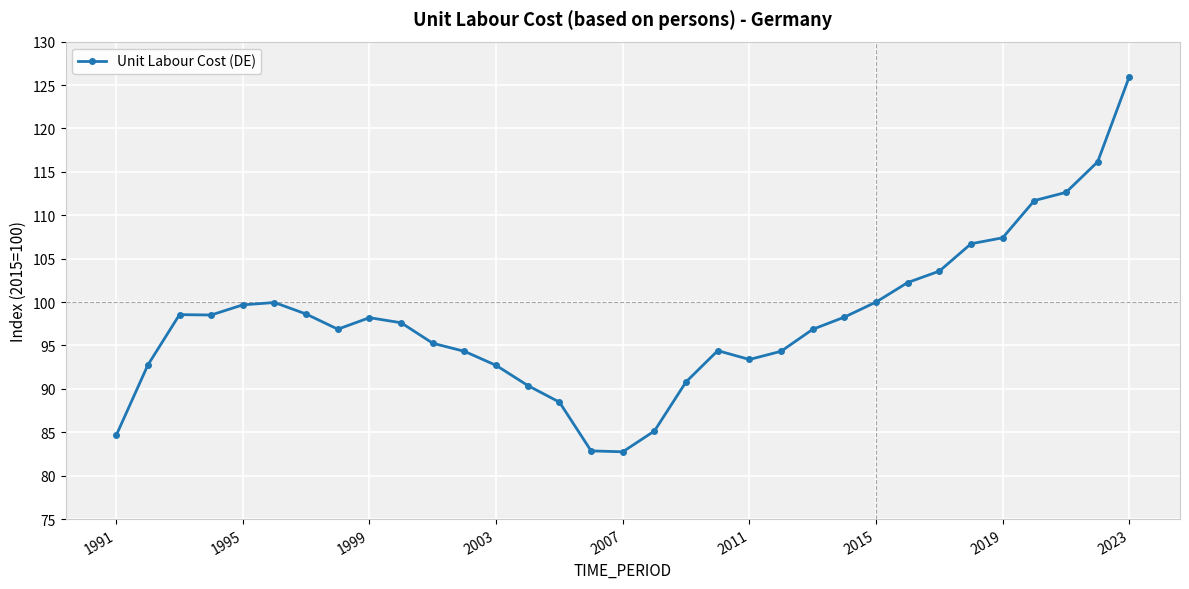

What is the greatest value displayed?

126.0